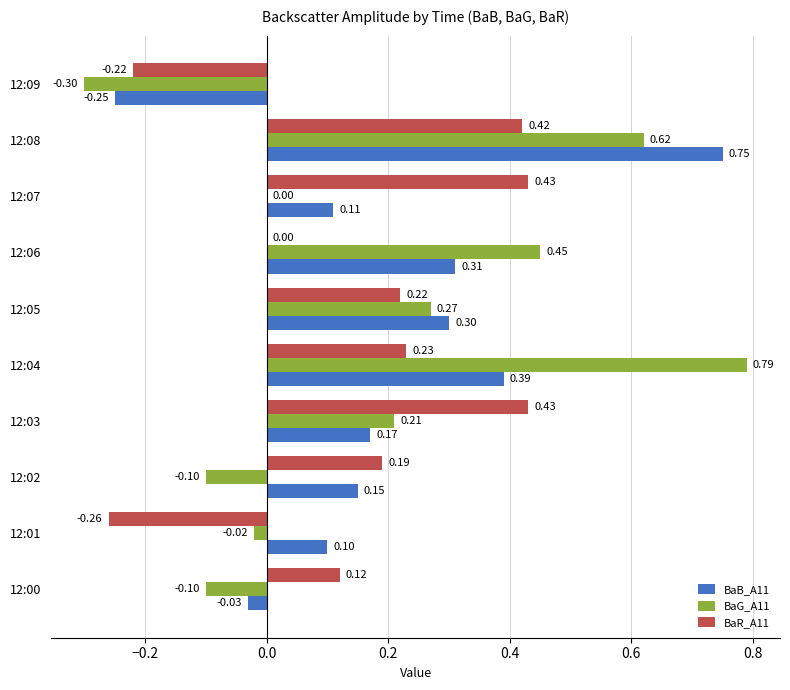

Is the value of BaG_A11 at 12:01 greater than the value of BaR_A11 at 12:00?

No